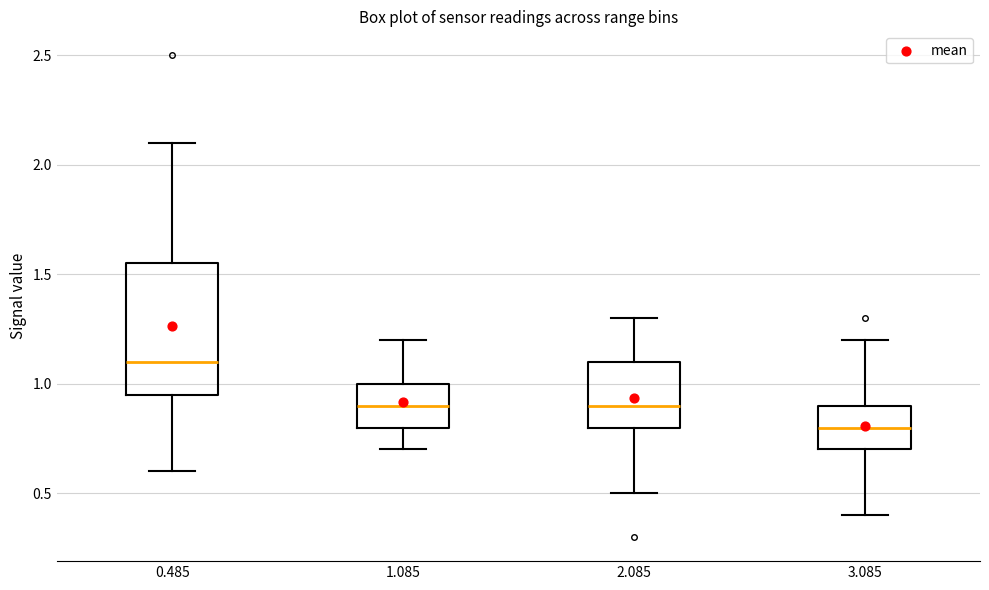

Which box has the lowest median line?

3.085